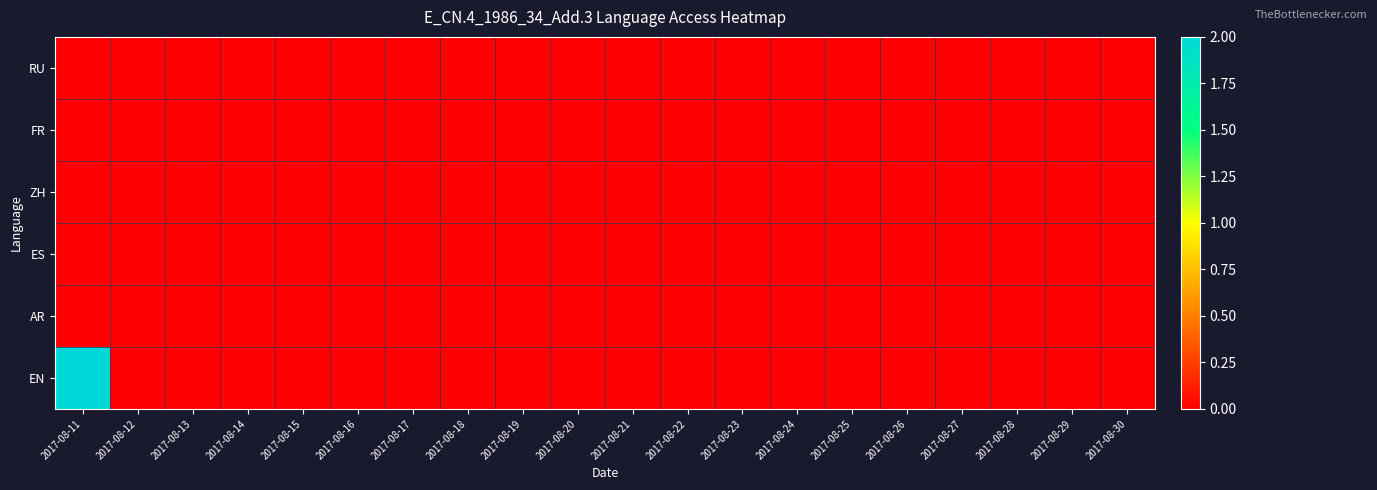

Which series has the largest range (max minus min)?

EN